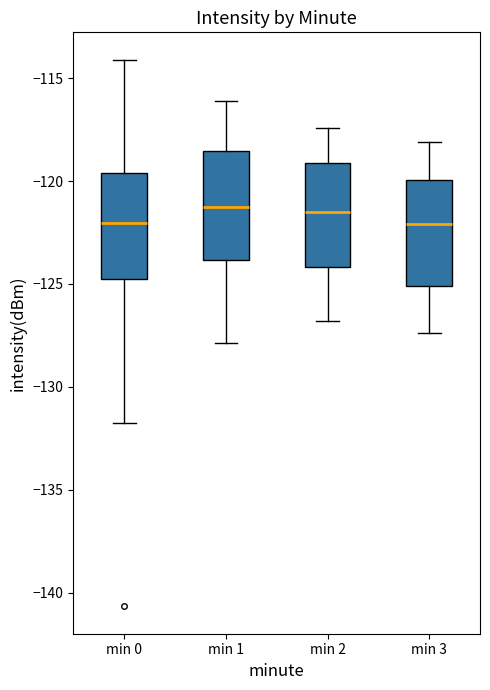

Reading left to right, transcribe this box plot: for each box, give where its median line is, the range the box spans, and where its two whiskers end, as read against the y-axis. The values are not printed on the chart, so give them approximately, as read against the axis.

min 0: median -122.0, box -125.0 to -119.5, whiskers -131.5 to -114.0
min 1: median -121.5, box -124.0 to -118.5, whiskers -128.0 to -116.0
min 2: median -121.5, box -124.0 to -119.0, whiskers -127.0 to -117.5
min 3: median -122.0, box -125.0 to -120.0, whiskers -127.5 to -118.0